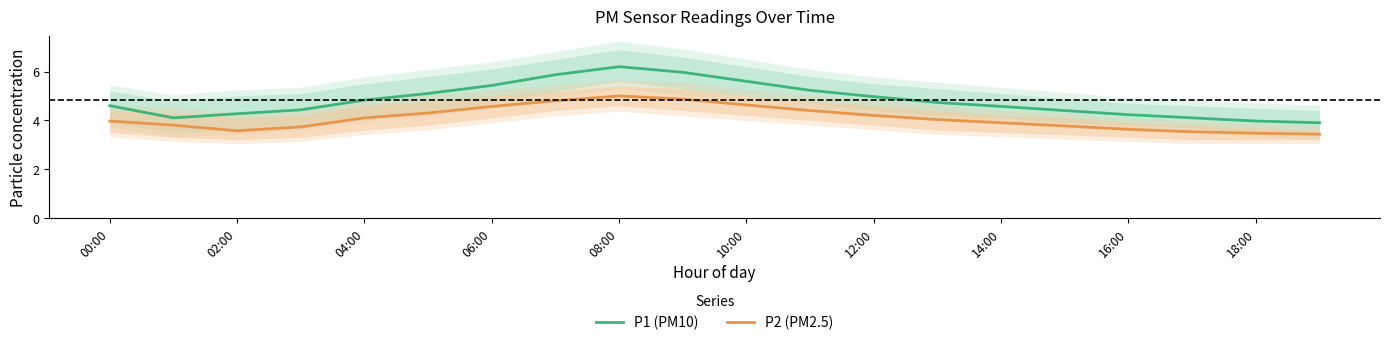

True or false: P1 (PM10) and P2 (PM2.5) cross at least once.

False